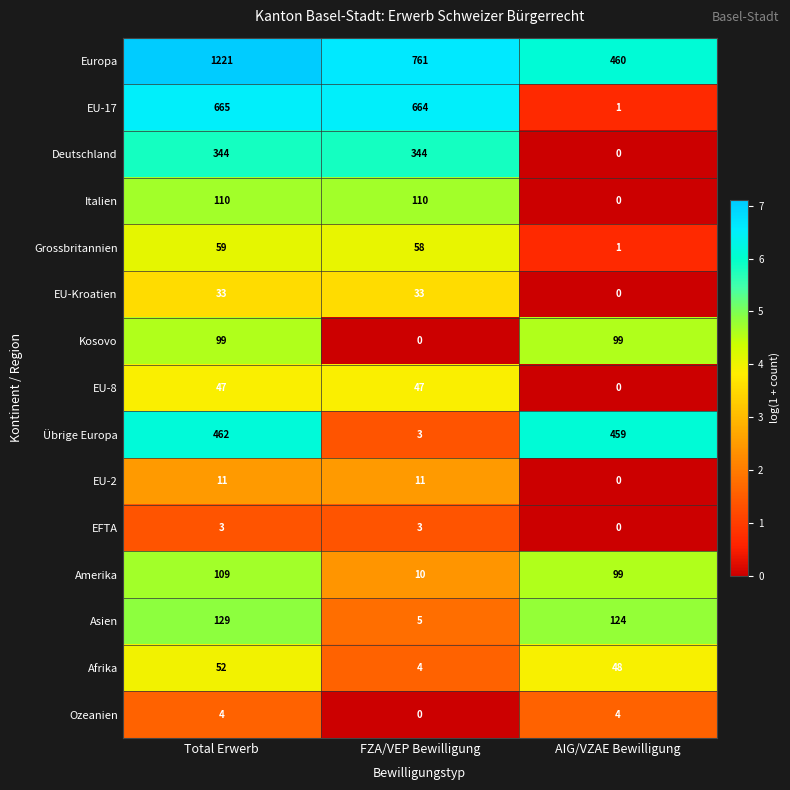

Which series has the widest spread of values?

Europa